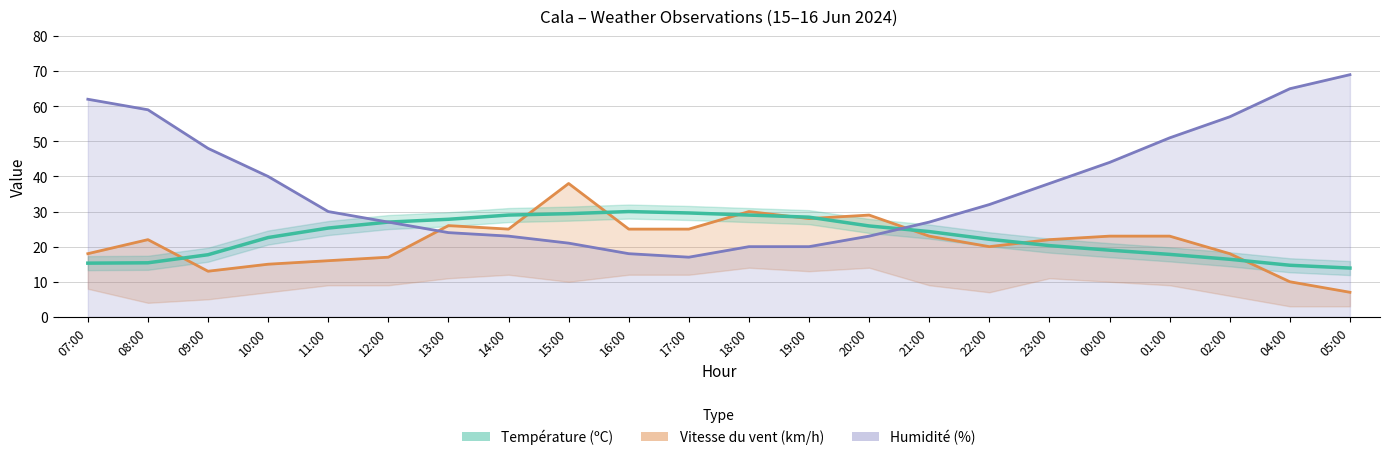

What is the value of the Température (ºC) – centre point at the 11th from the left?

29.6